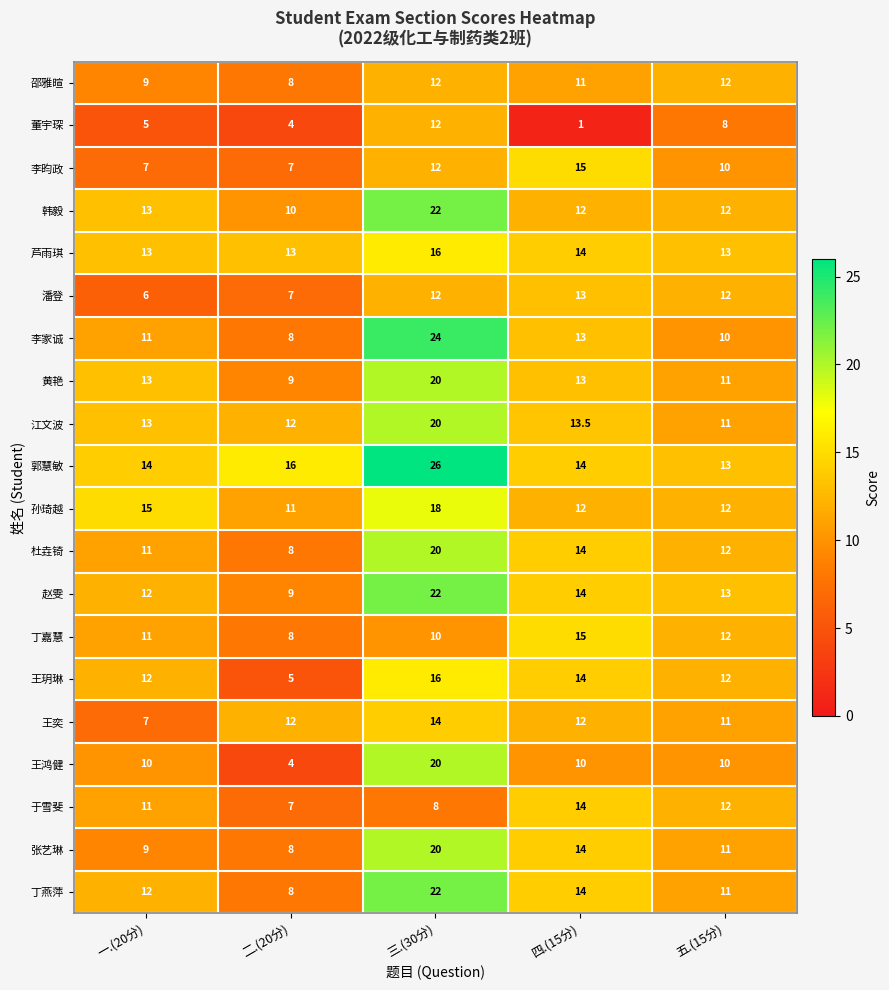

What is the difference between the highest and lowest values at 二.(20分)?

12.0